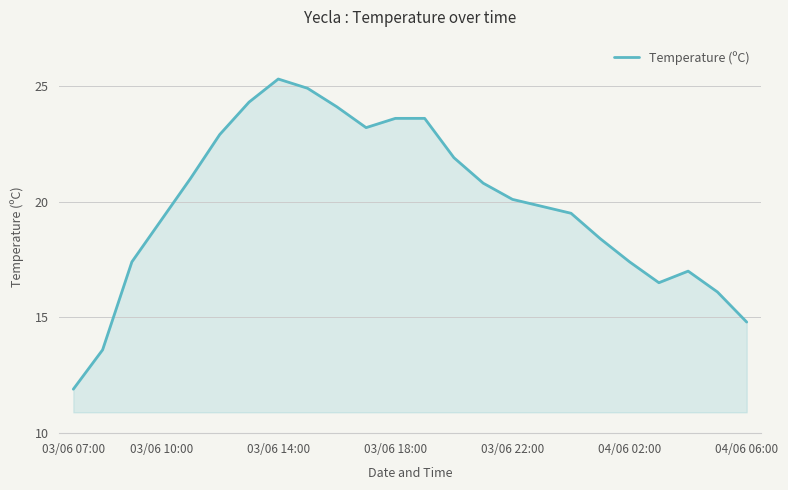

What is the maximum value shown in the chart?

25.3